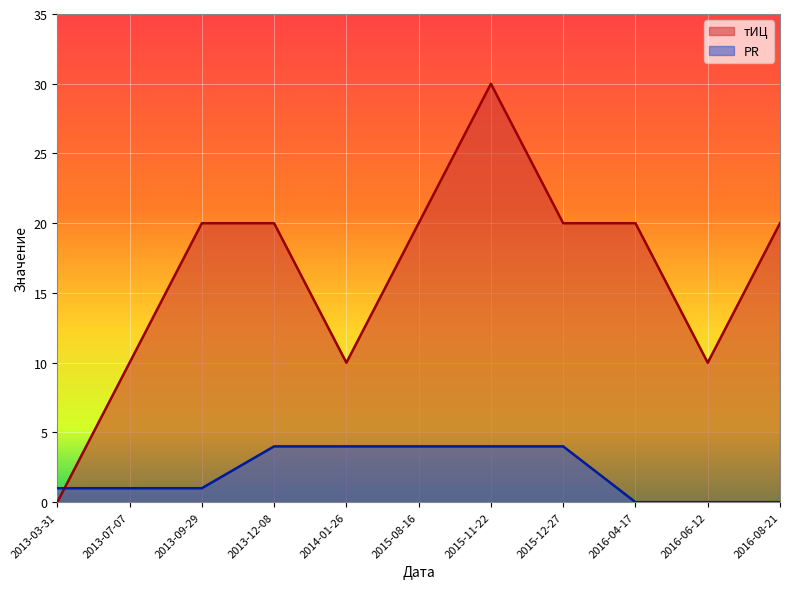

What is the sum of the PR values at 2013-09-29 and 2013-12-08?

5